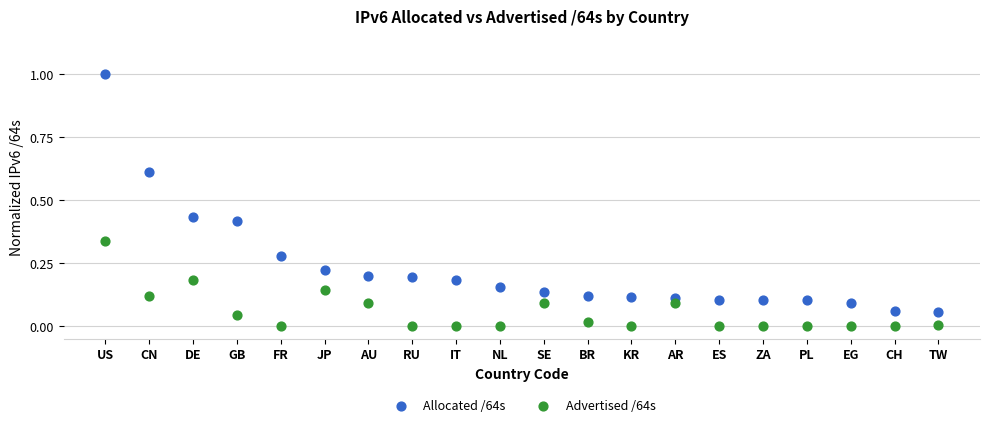

Which series contains the highest Y value?

Allocated /64s